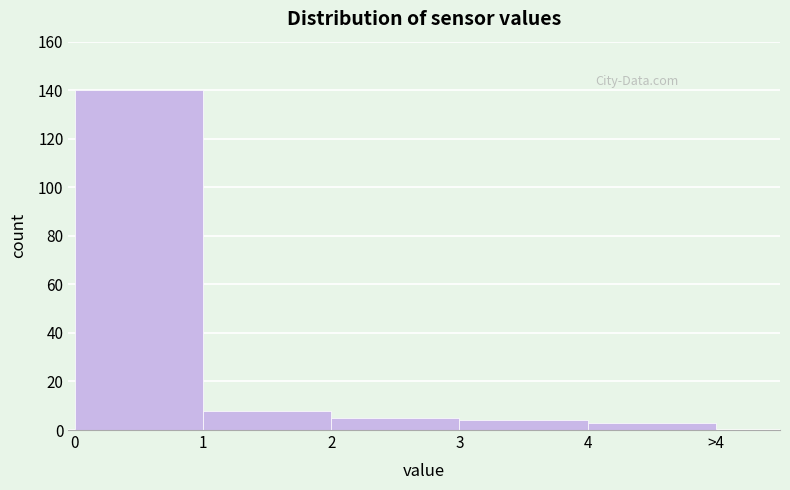

Reading left to right, list all the values displayed in this chart.

140	8	5	4	3